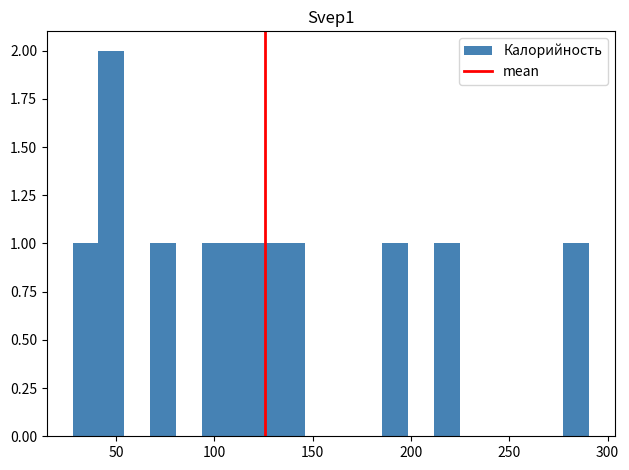

Read against the x-axis, roughly where is the centre of the tallest bar?

50